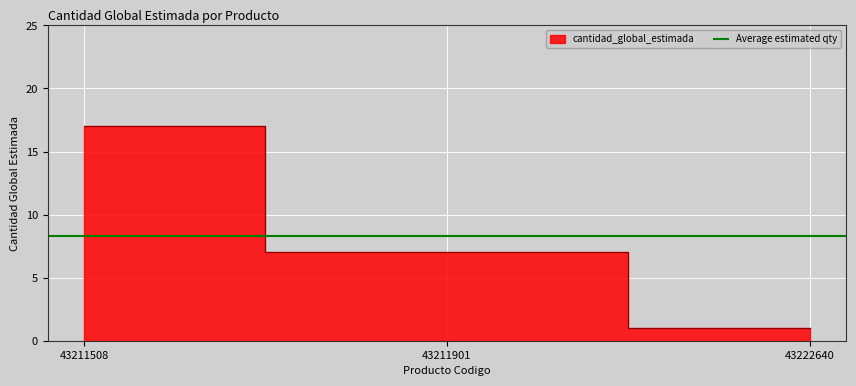

Rank the categories by value from lowest to highest.

43222640, 43211901, 43211508